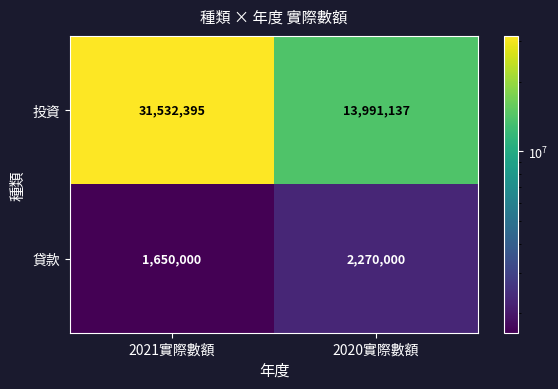

Which series has the largest range (max minus min)?

投資